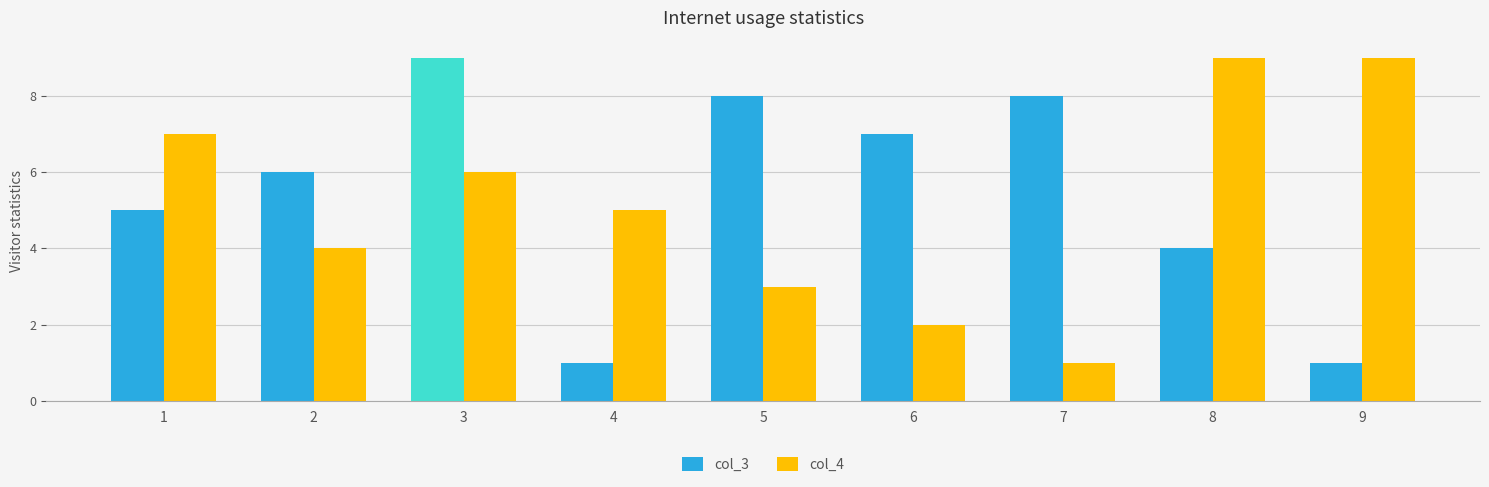

At 6, list the series in order from smallest to largest.

col_4, col_3